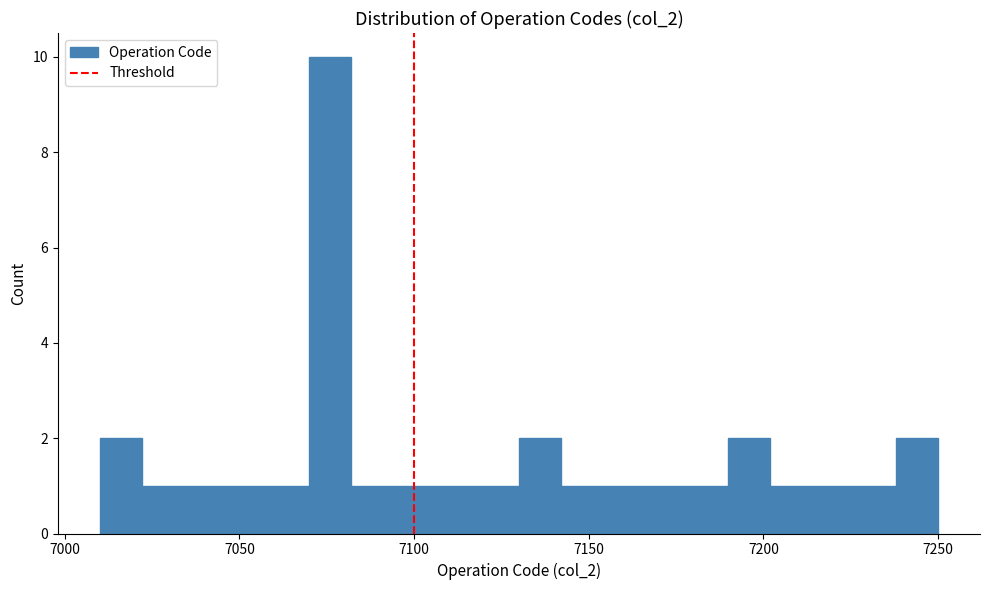

Read against the x-axis, roughly where is the centre of the tallest bar?

7075